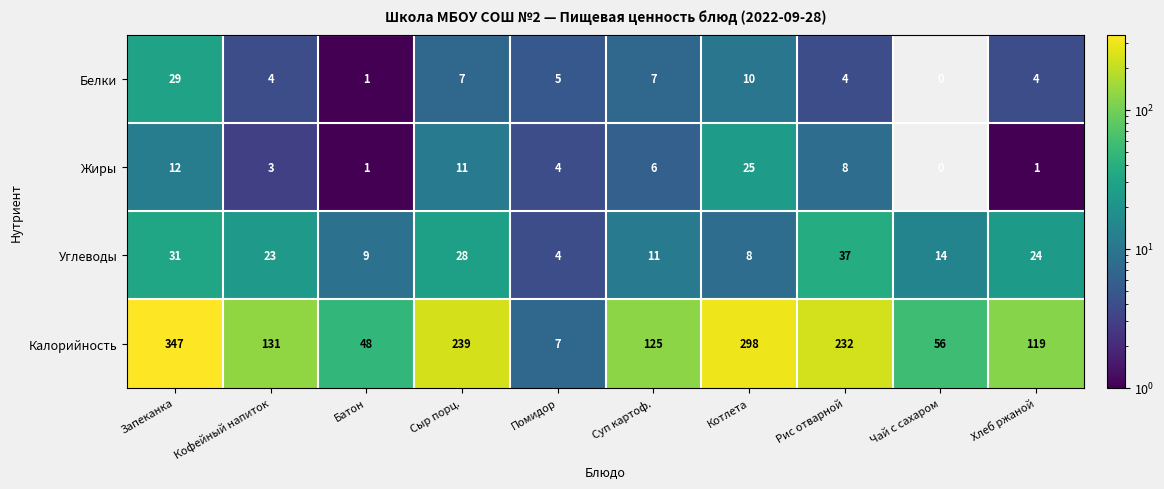

At Сыр порц., list the series in order from smallest to largest.

Белки, Жиры, Углеводы, Калорийность